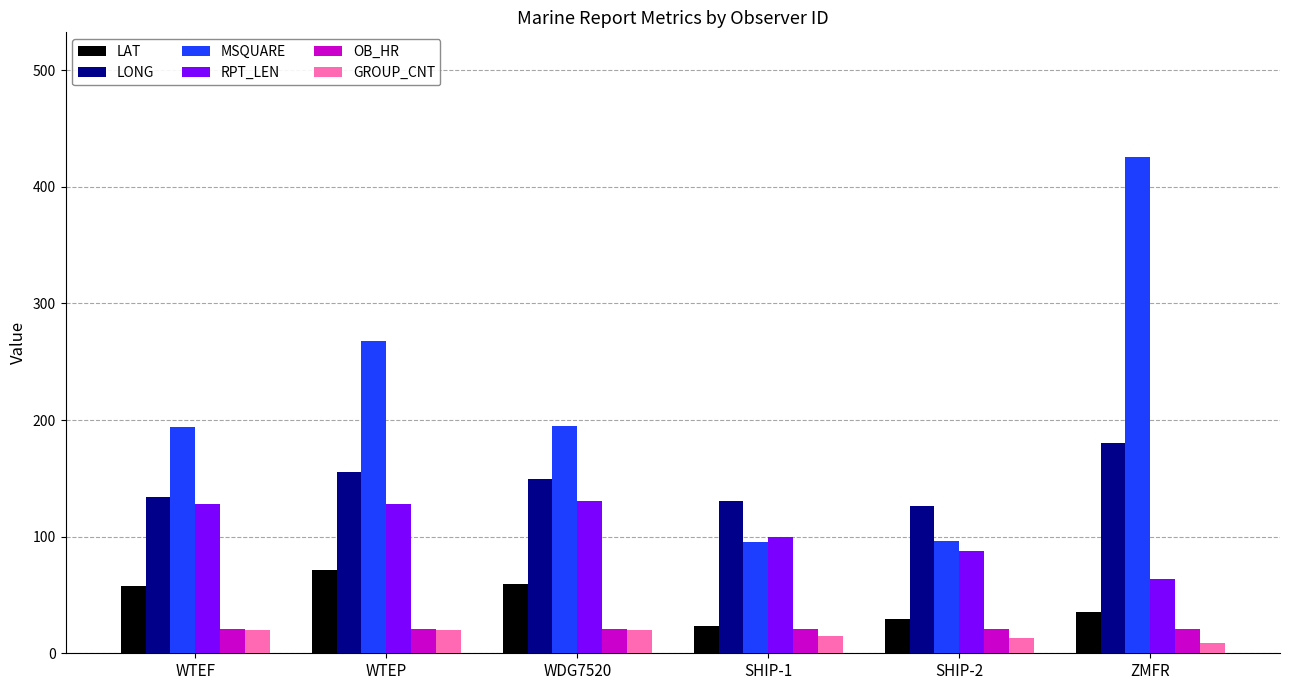

Where is MSQUARE nearest to the value 260?

WTEP